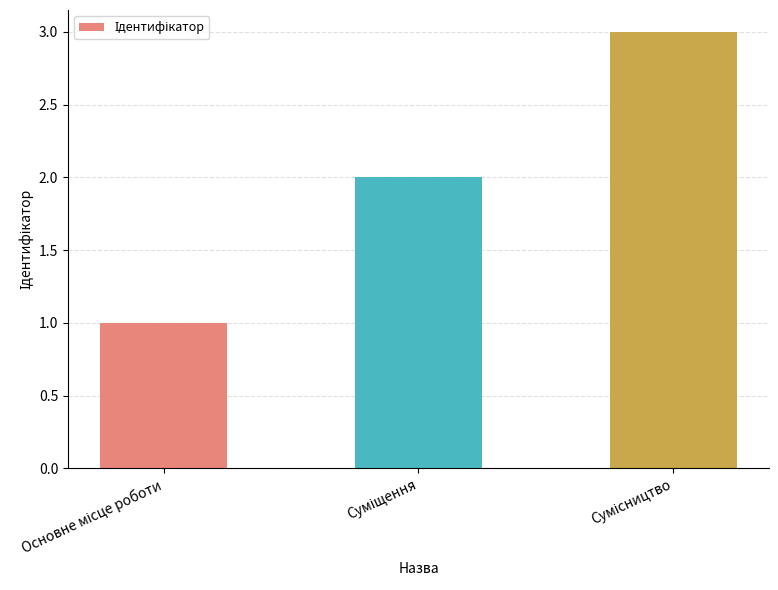

What is the greatest value displayed?

3